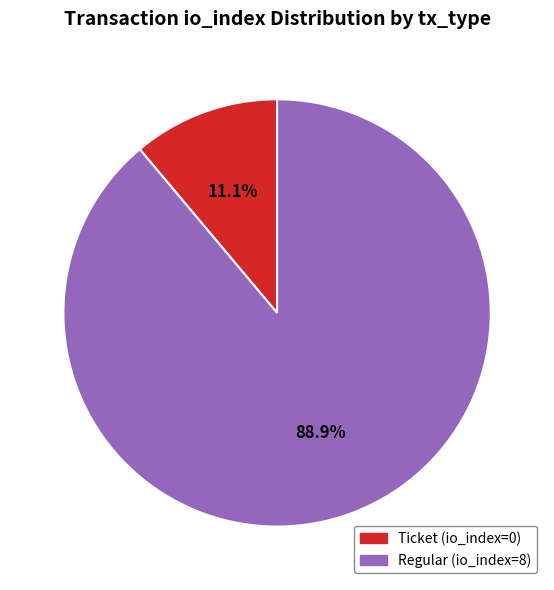

To the nearest percent, what percentage of the pie is Regular?

89%